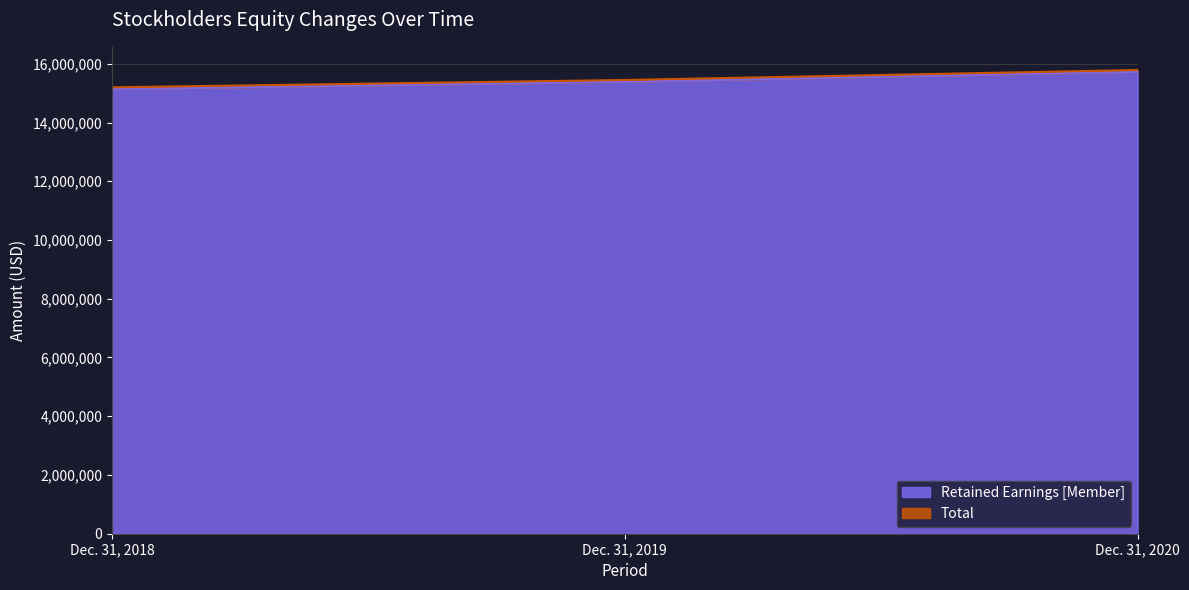

Rank the series at Dec. 31, 2018 from lowest to highest value.

Retained Earnings [Member], Total